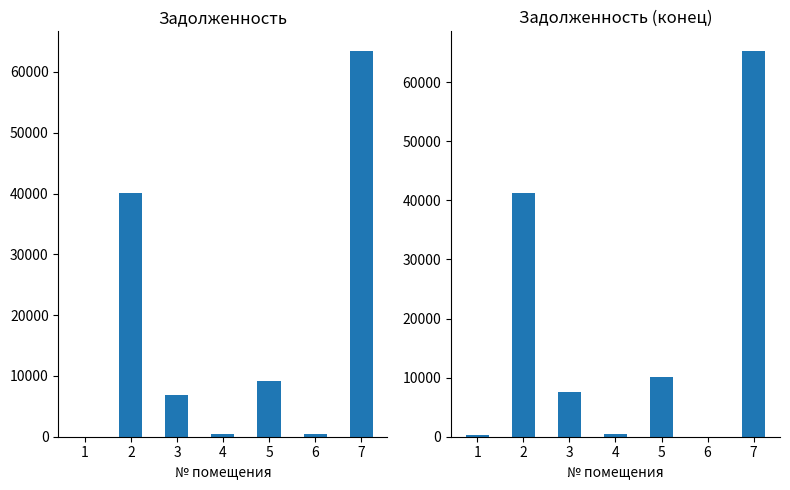

Is the value of задолженность at 1 greater than the value of задолженность (конец) at 5?

No